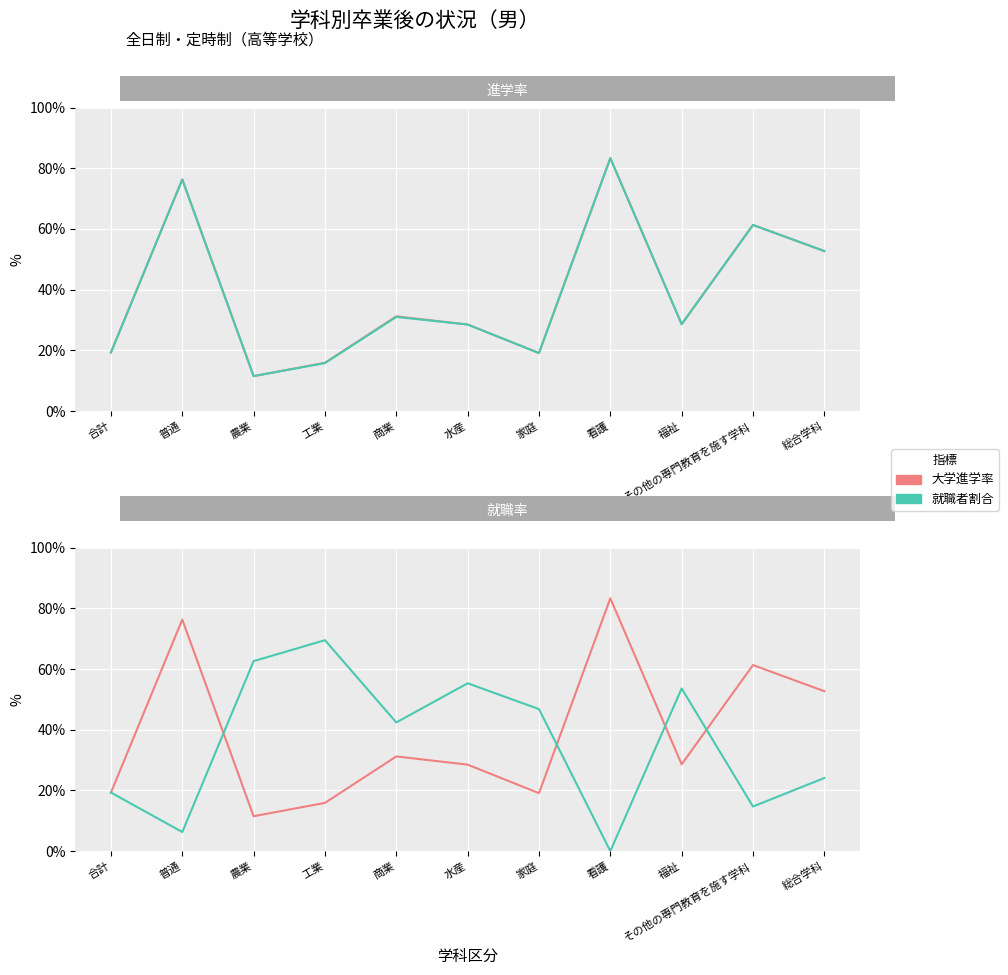

In 就職者割合, how many points are lower than both neighbors (excluding endpoints)?

4